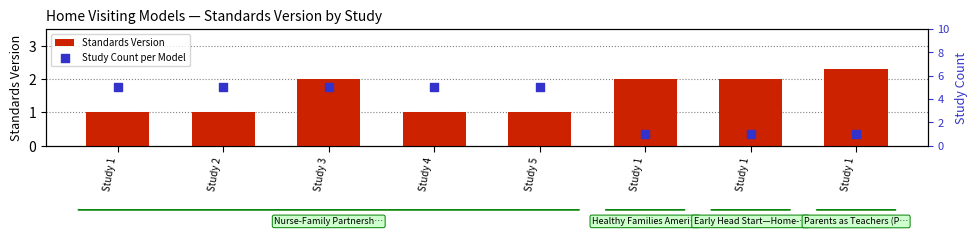

At how many categories does at least one series exceed 1?

8